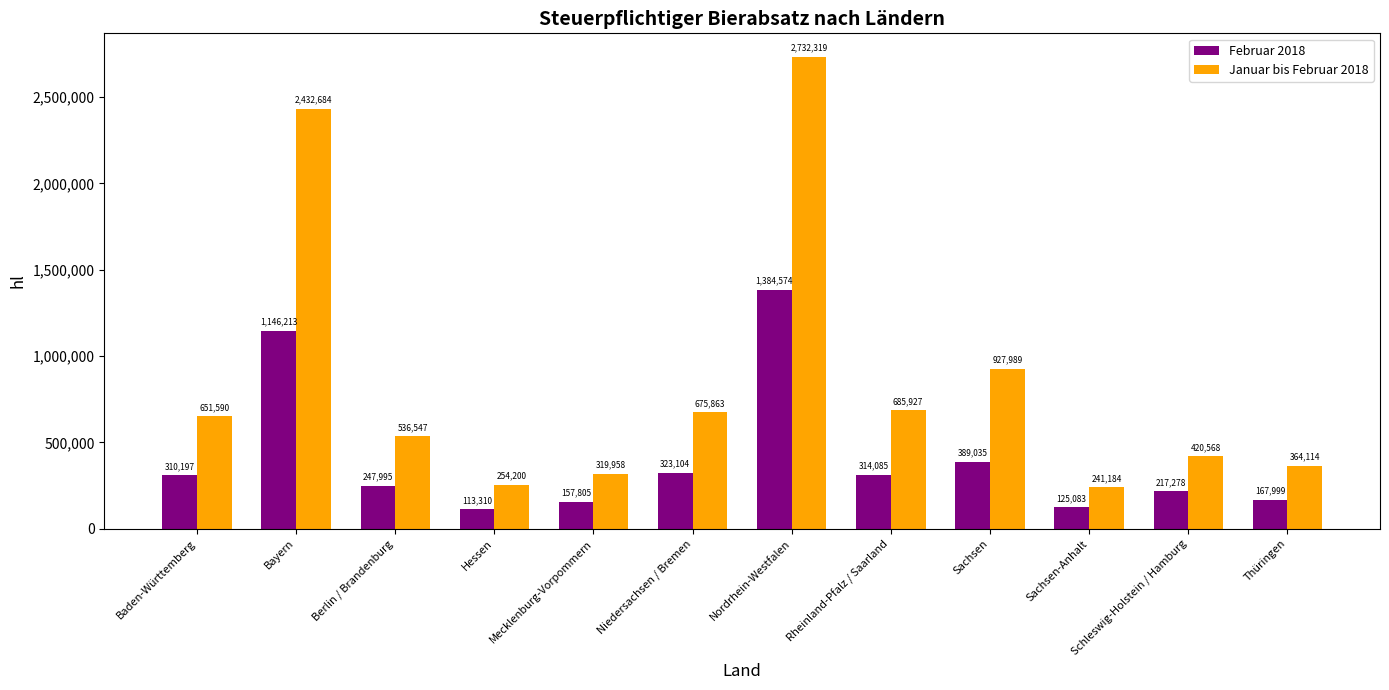

How many groups of bars are there?

12